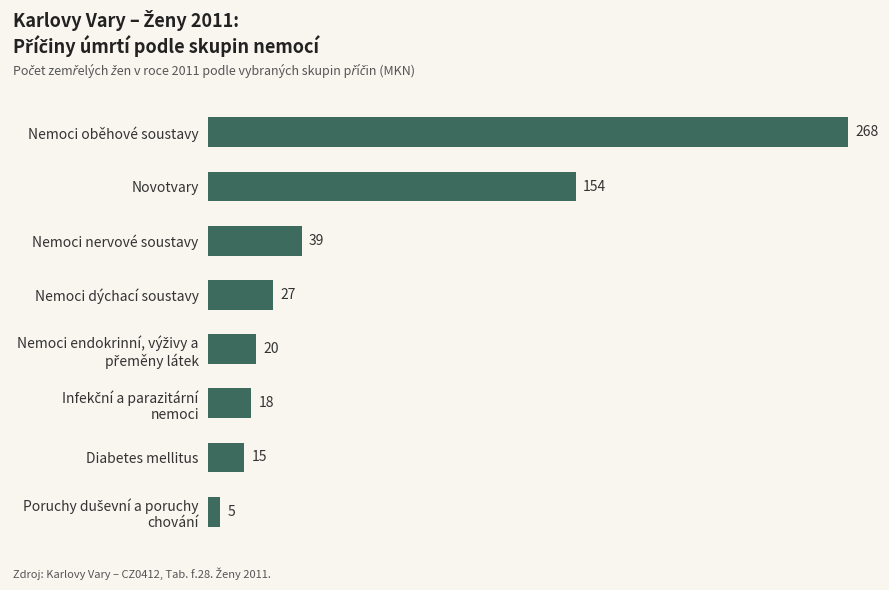

Count the number of data series in this chart.

1